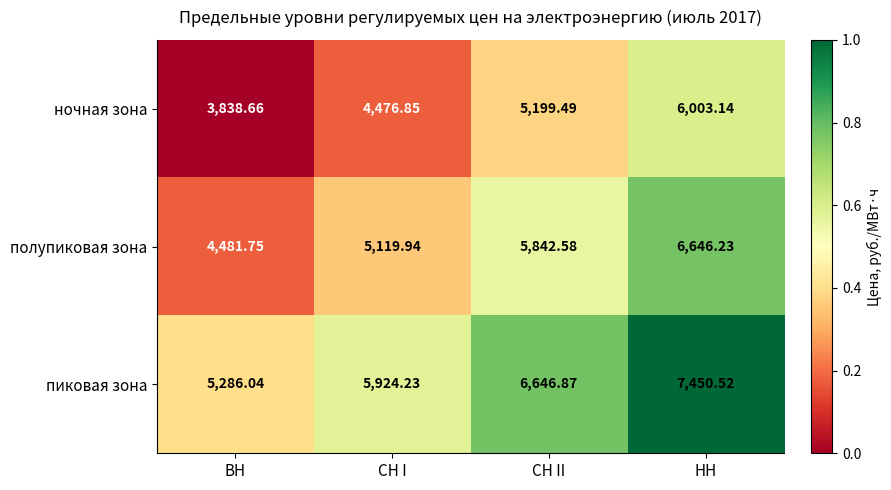

What is the difference between the highest and lowest values at НН?

1447.4